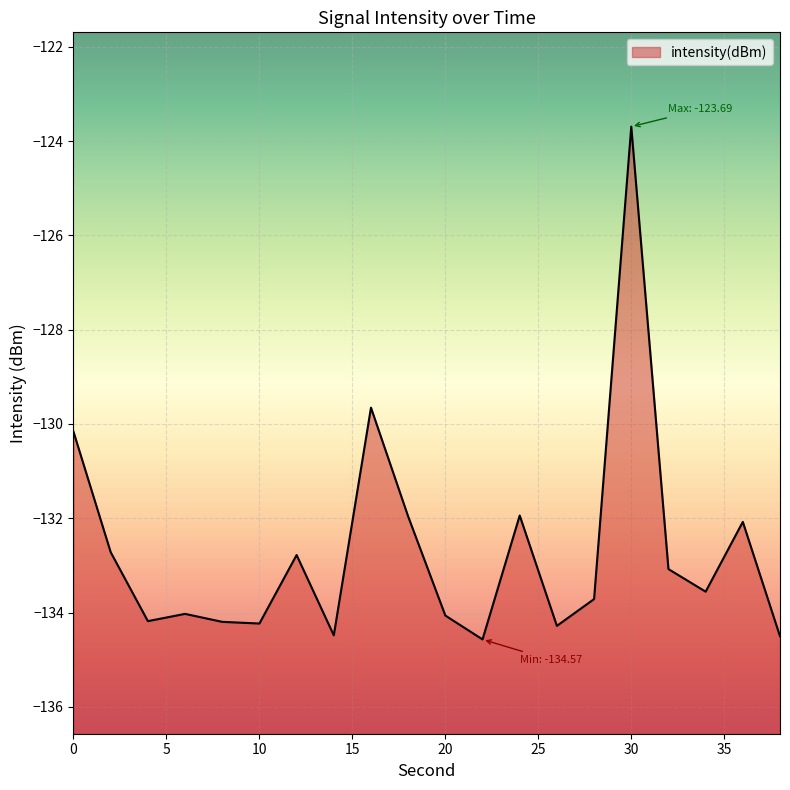

Which label corresponds to the smallest value in the chart?

22